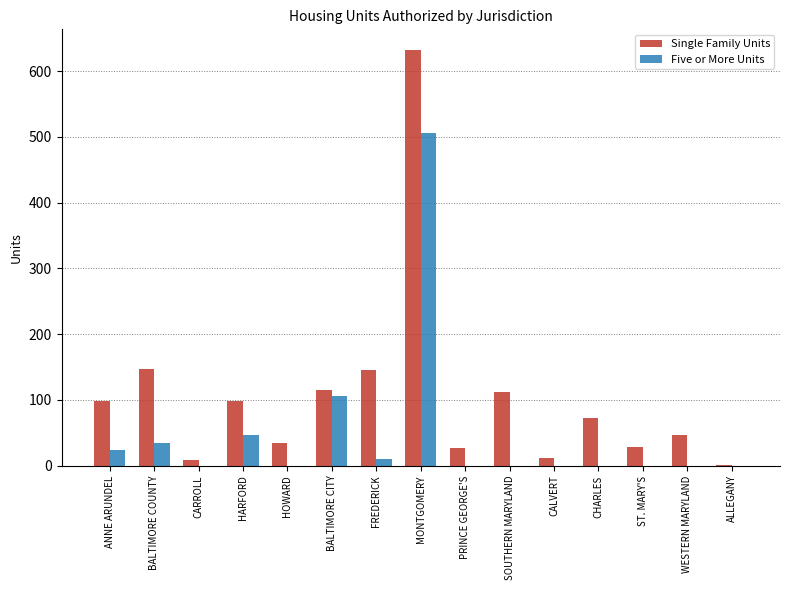

Are the bars horizontal?

No